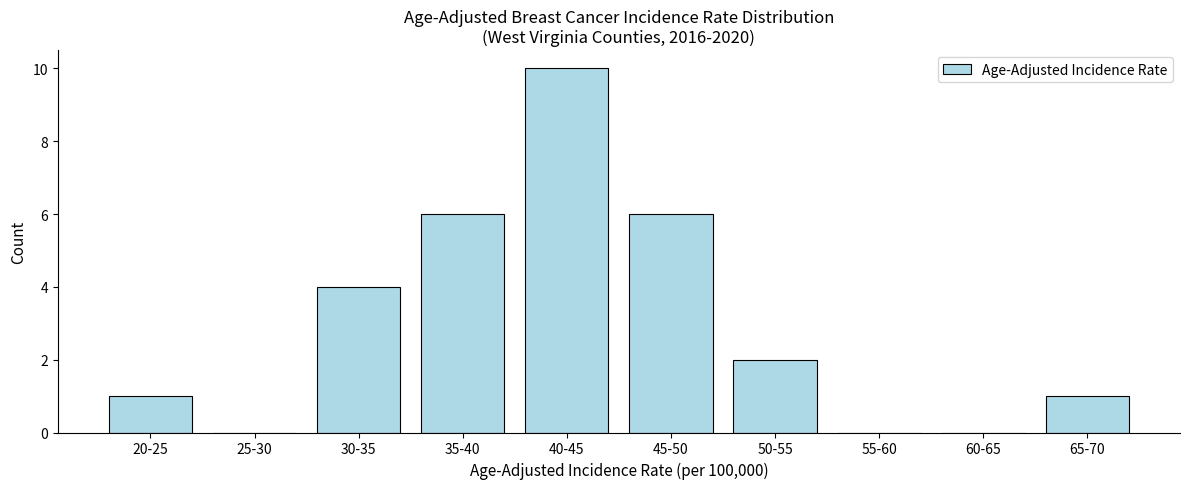

Reading right to left, what are all the values shown in this chart?

65-70=1	60-65=0	55-60=0	50-55=2	45-50=6	40-45=10	35-40=6	30-35=4	25-30=0	20-25=1